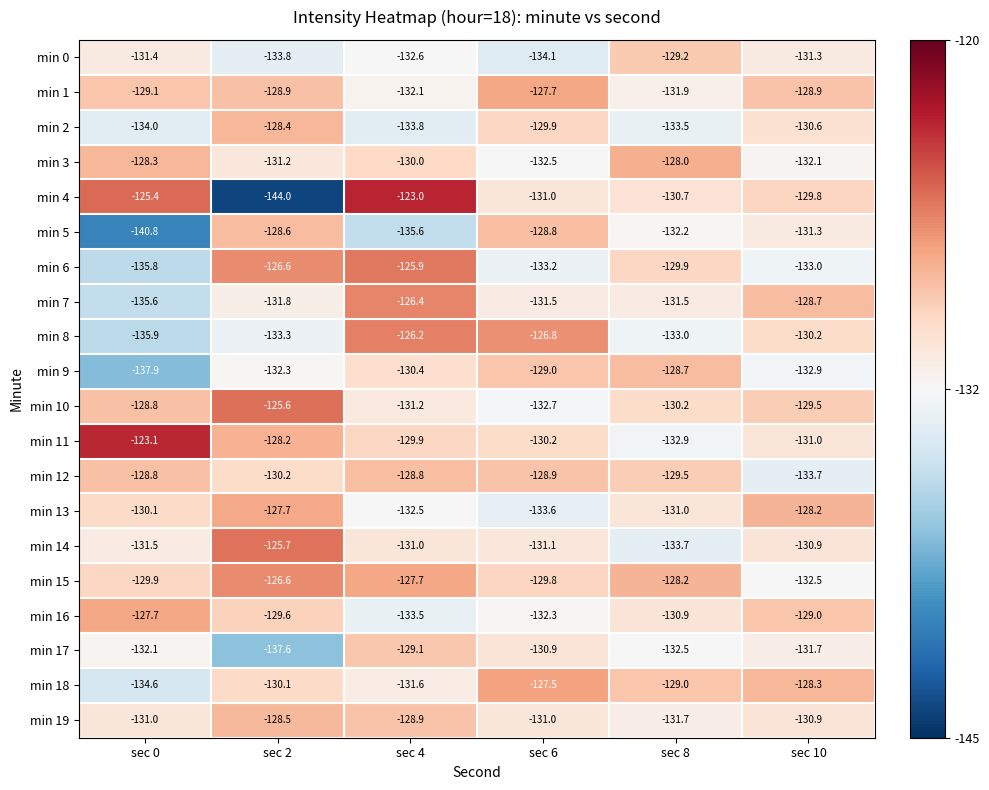

The min 6 series shows -133.0 at sec 10. True or false?

True